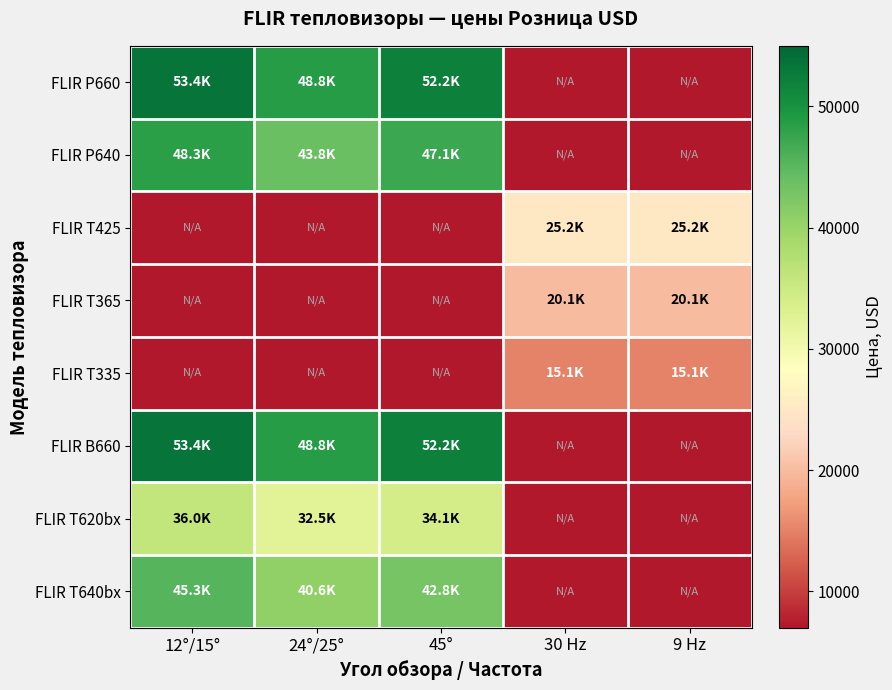

Which has a higher value, 30 Hz or 24°/25°?

24°/25°